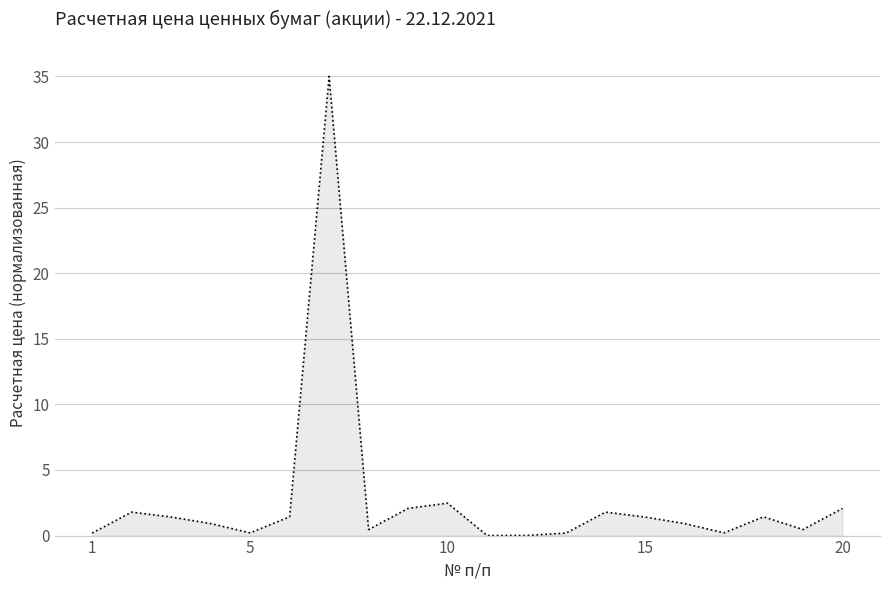

What is the average value?

2.7